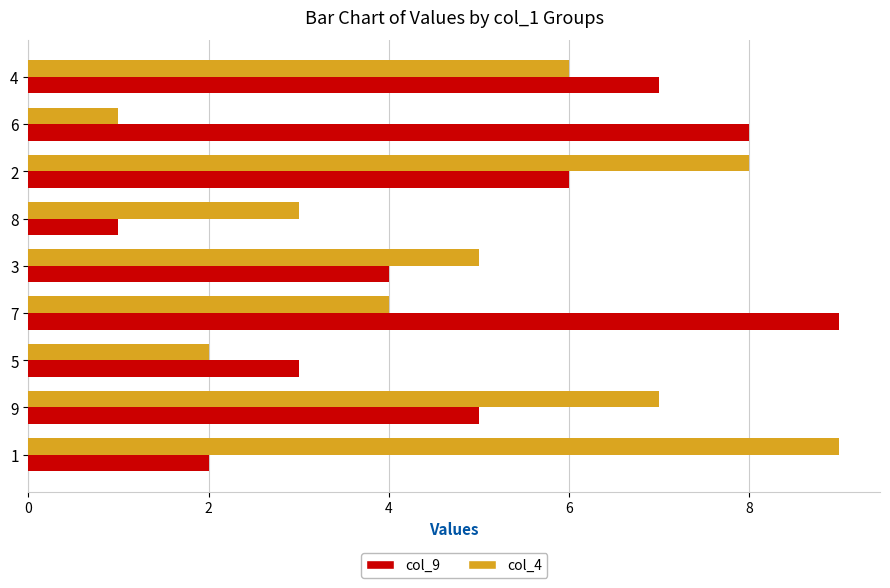

The value of col_4 at 8 is 5. True or false?

False